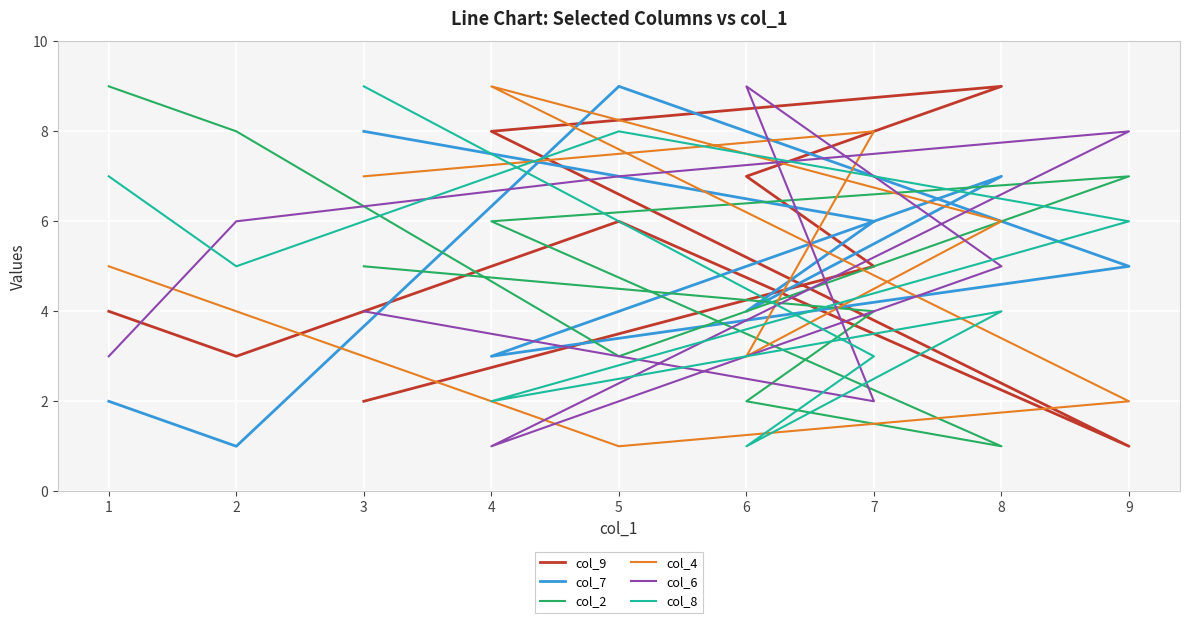

Reading right to left, extract all data points from this chart.

col_9: 3=2	7=5	6=7	8=9	4=8	9=1	5=6	2=3	1=4
col_7: 3=8	7=6	6=4	8=7	4=3	9=5	5=9	2=1	1=2
col_2: 3=5	7=4	6=2	8=1	4=6	9=7	5=3	2=8	1=9
col_4: 3=7	7=8	6=3	8=6	4=9	9=2	5=1	2=4	1=5
col_6: 3=4	7=2	6=9	8=5	4=1	9=8	5=7	2=6	1=3
col_8: 3=9	7=3	6=1	8=4	4=2	9=6	5=8	2=5	1=7